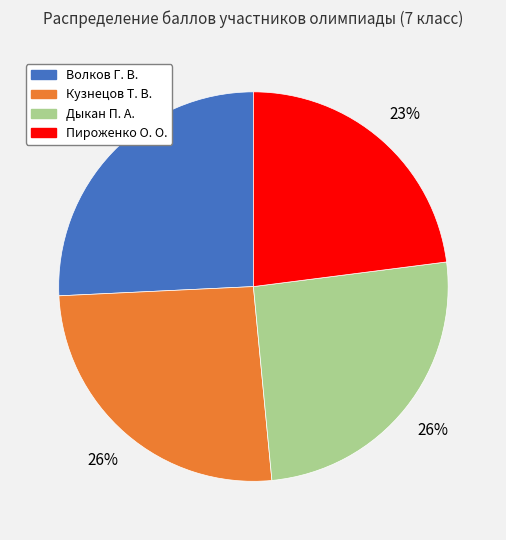

Approximately how many times larger is the value at Дыкан П. А. compared to Кузнецов Т. В.?

1.0